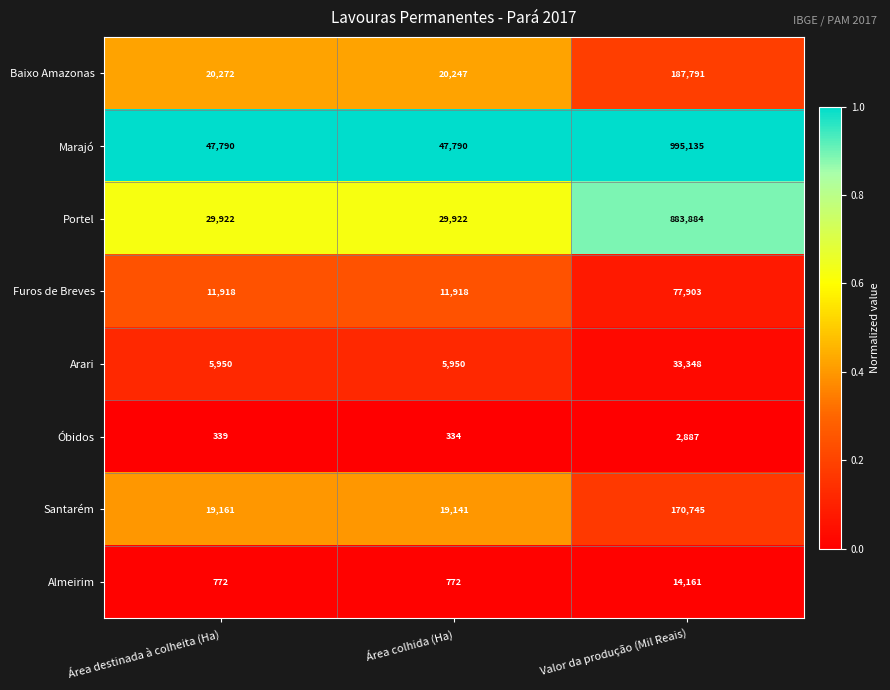

What is the approximate value of Almeirim at Área destinada à colheita (Ha), to the nearest 100?

800